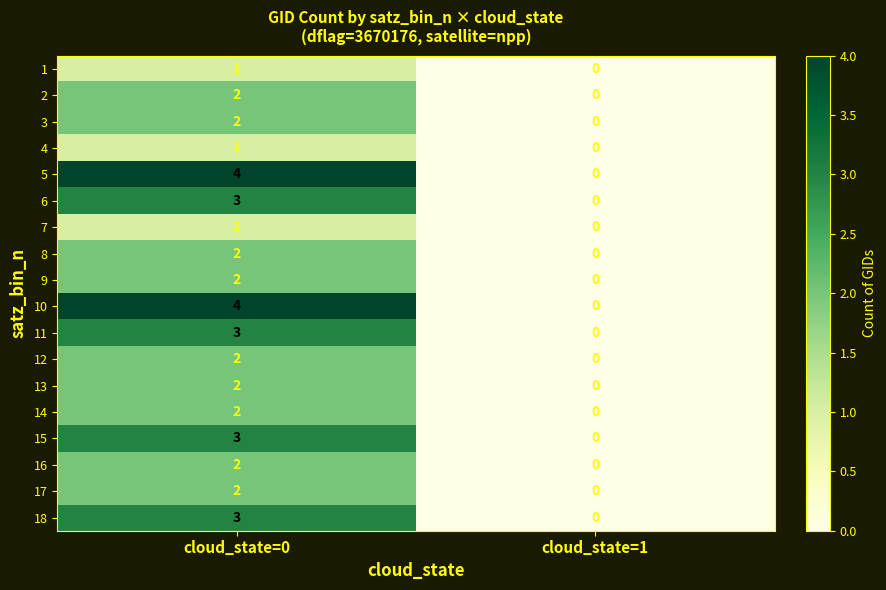

Which category has the highest value in the 12 series?

cloud_state=0